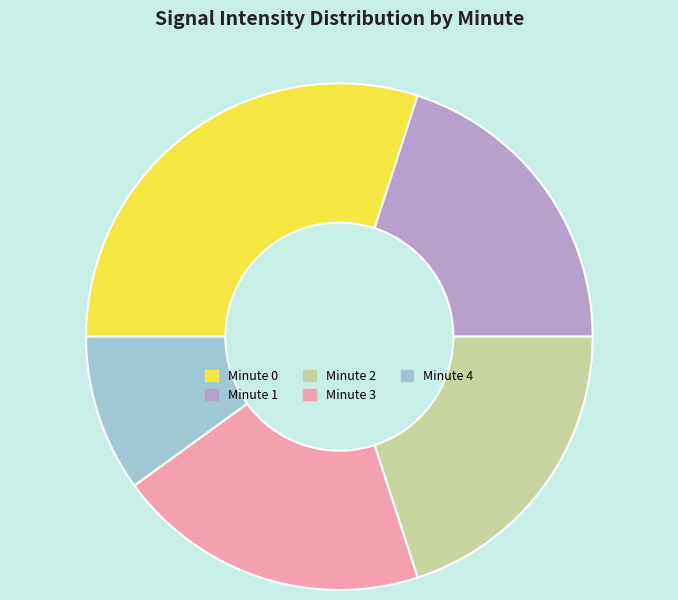

Which category has the smallest portion of the pie?

Minute 4